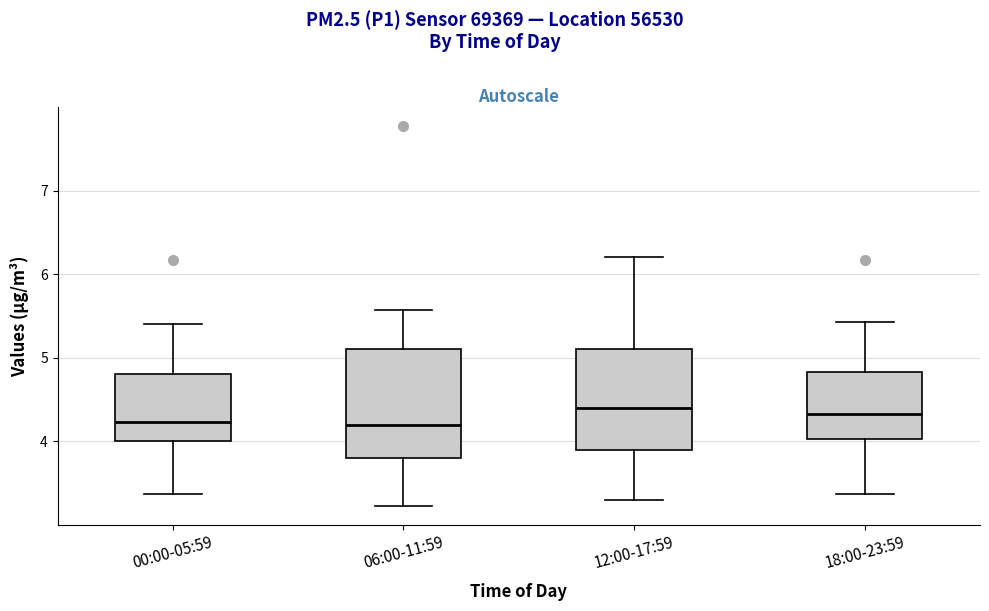

Where does the upper whisker of the box for 00:00-05:59 end on the y-axis? The values are not printed on the chart, so give them approximately, as read against the axis.

5.4